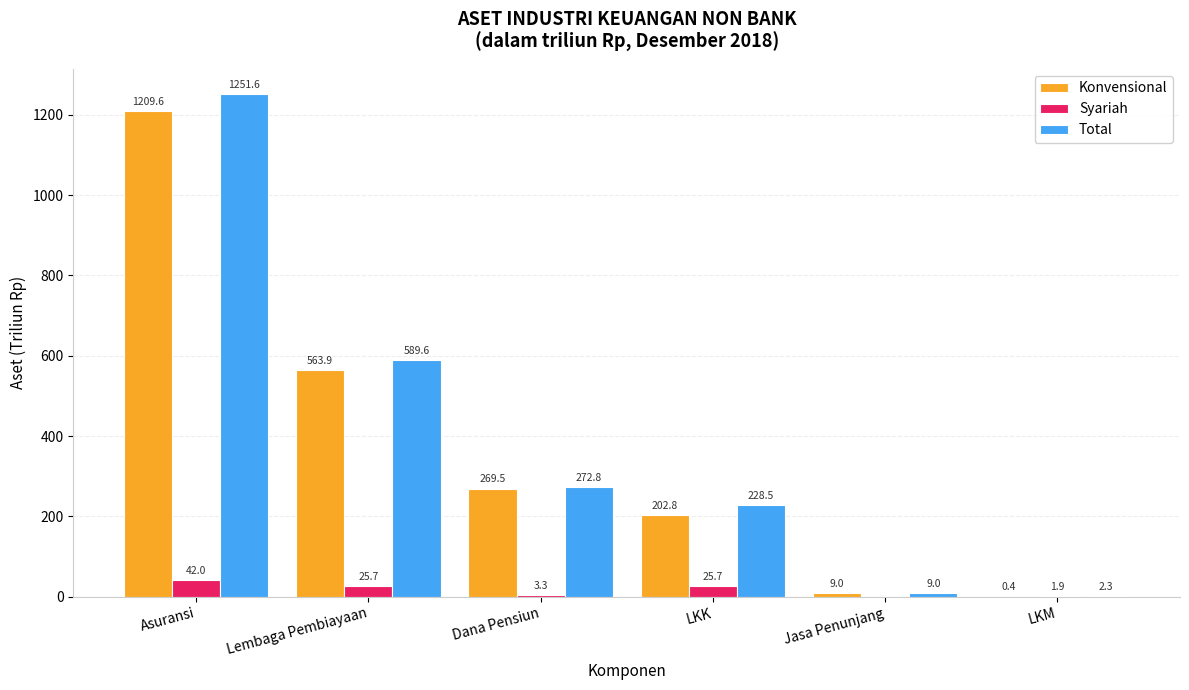

At which category is the sum across all series the highest?

Asuransi